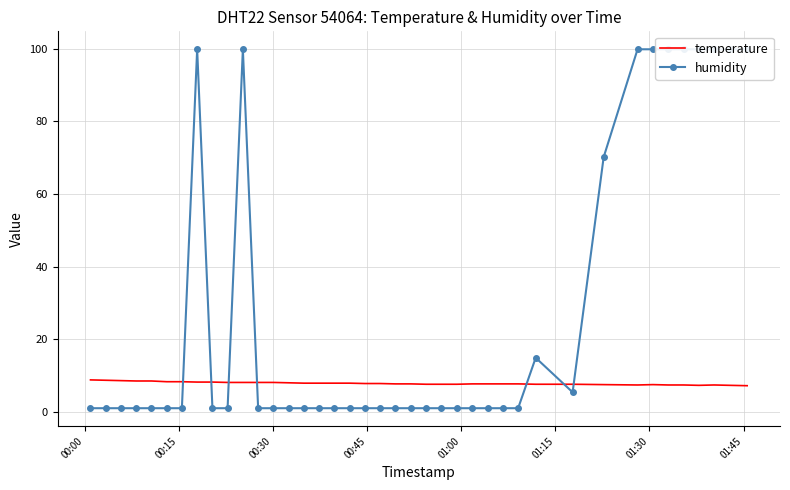

What is the minimum value for temperature?

7.2